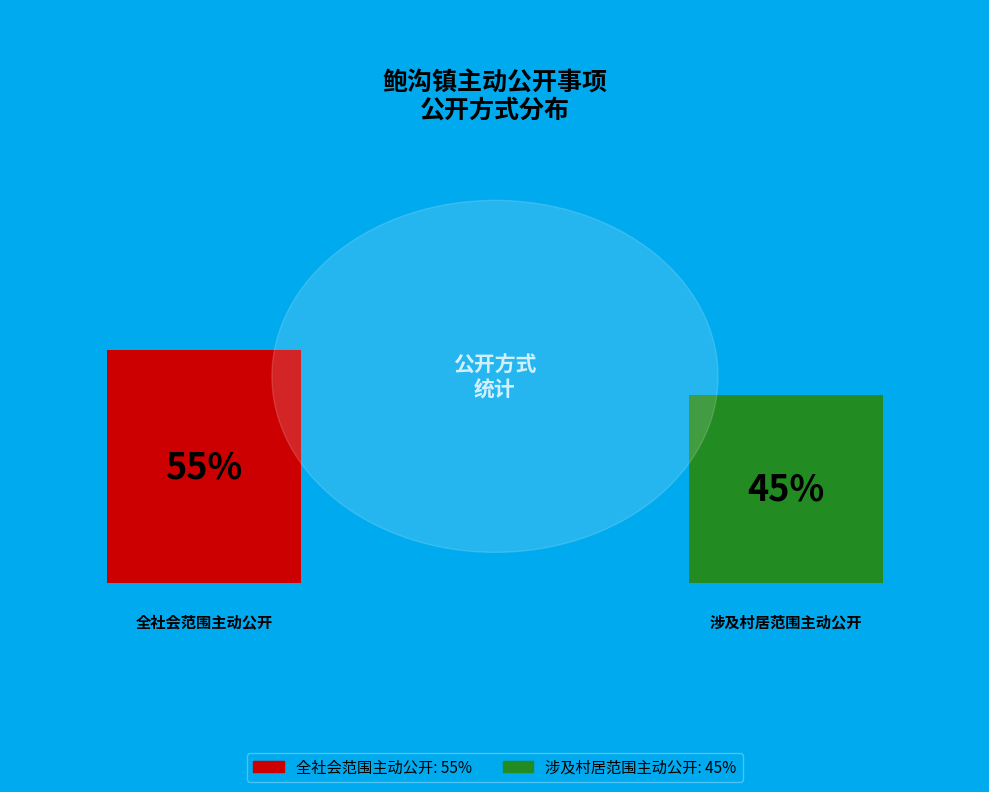

How many slices are in this pie chart?

2